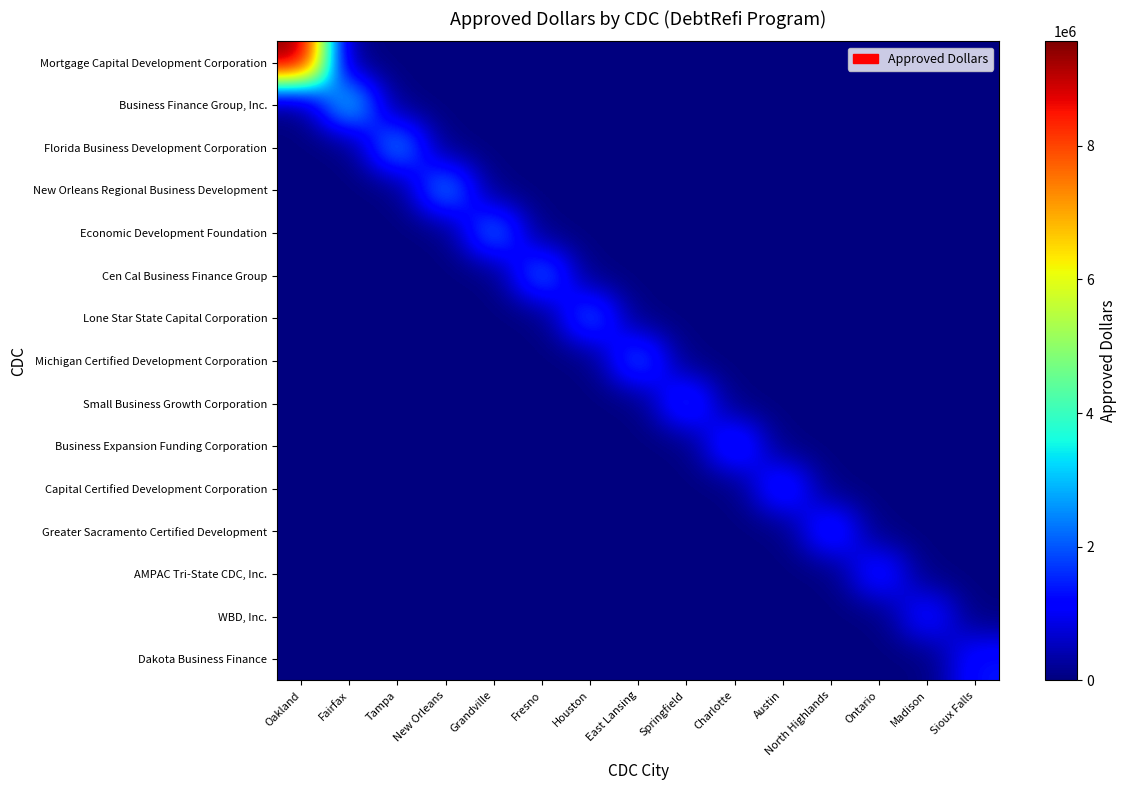

Which has a higher value, Fresno or Tampa?

Fresno